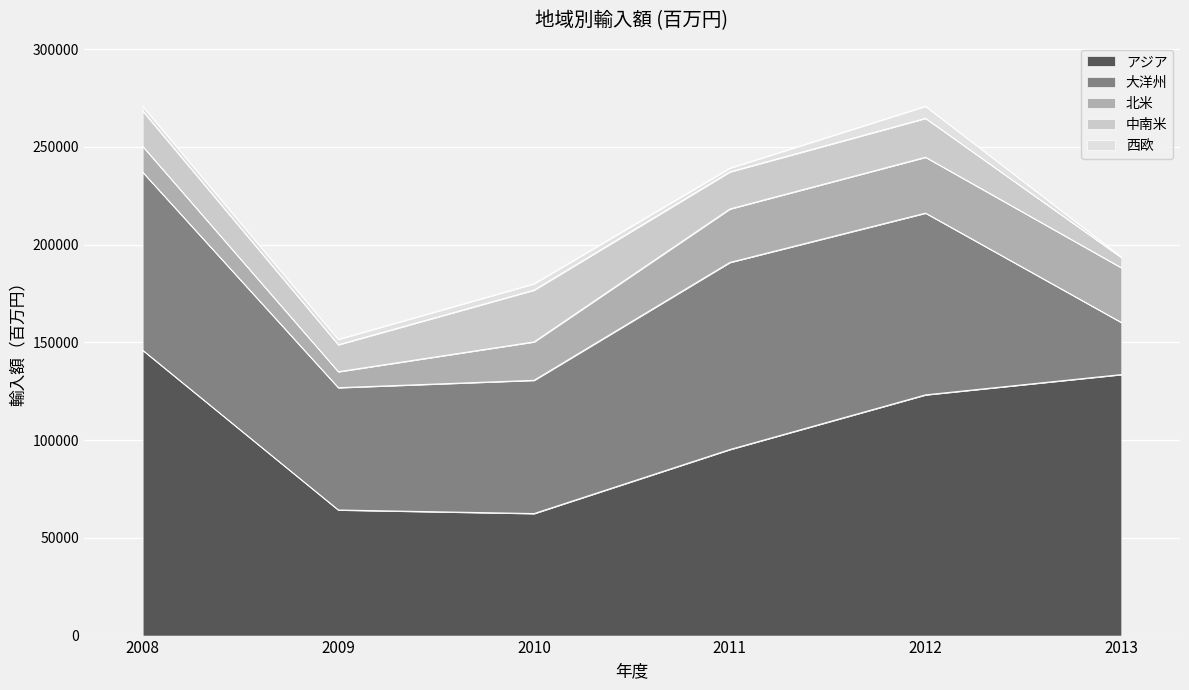

How many lines are shown in the chart?

5